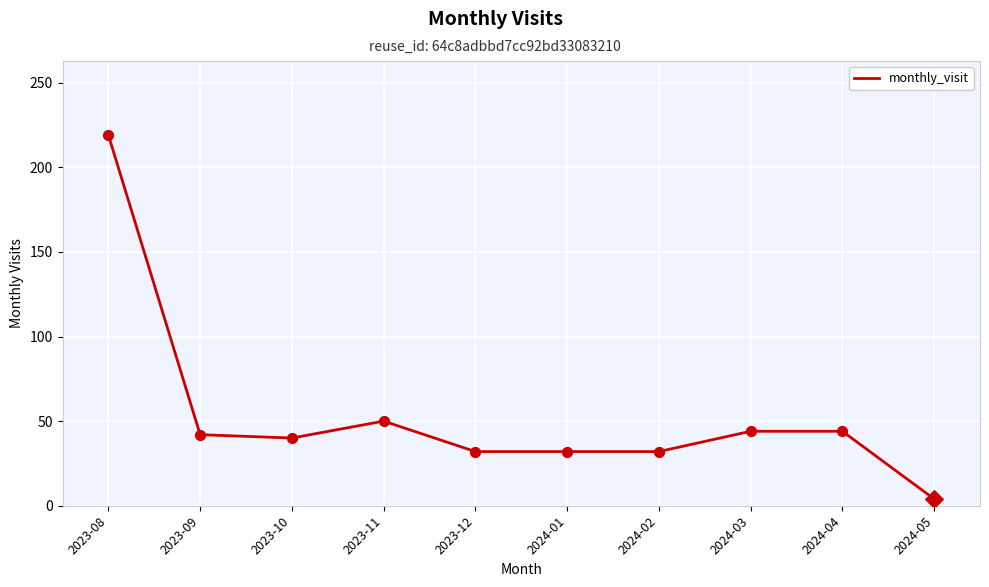

What is the change in value from 2023-10 to 2024-03?

+4